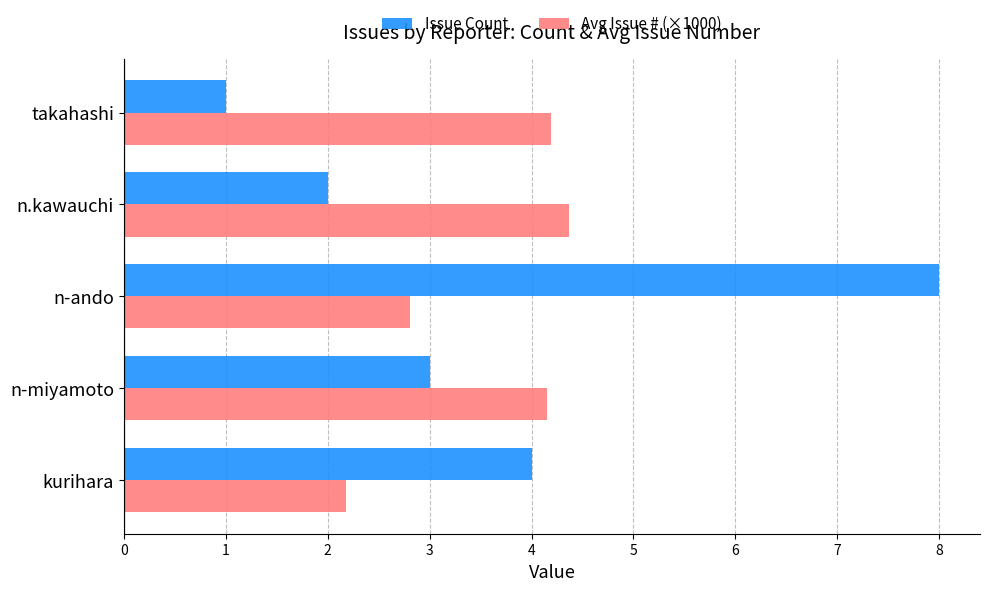

What is the total value across all series at takahashi?

5.2